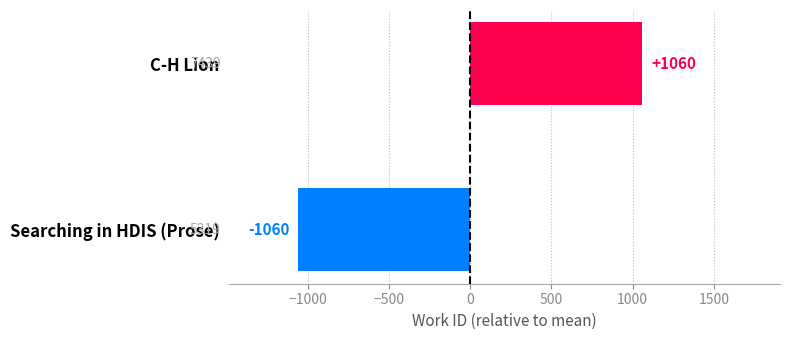

What is the change in value from Searching in HDIS (Prose) to C-H Lion?

+2120